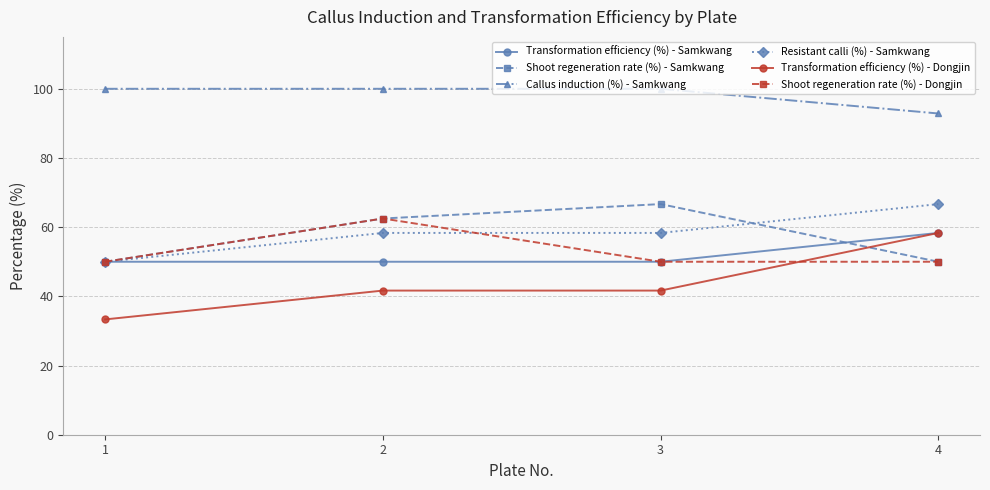

What is the spread (max minus min) of values at 4?

42.9